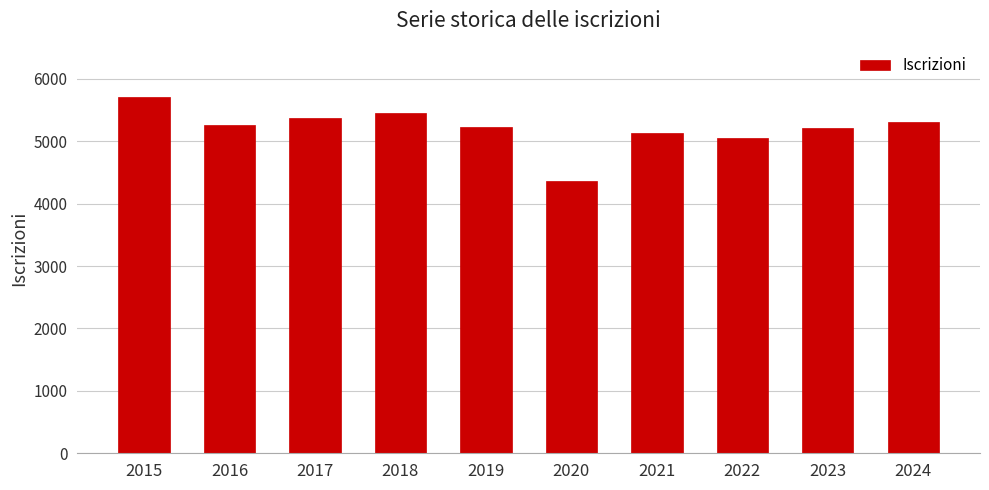

What is the change in value from 2015 to 2023?

-496